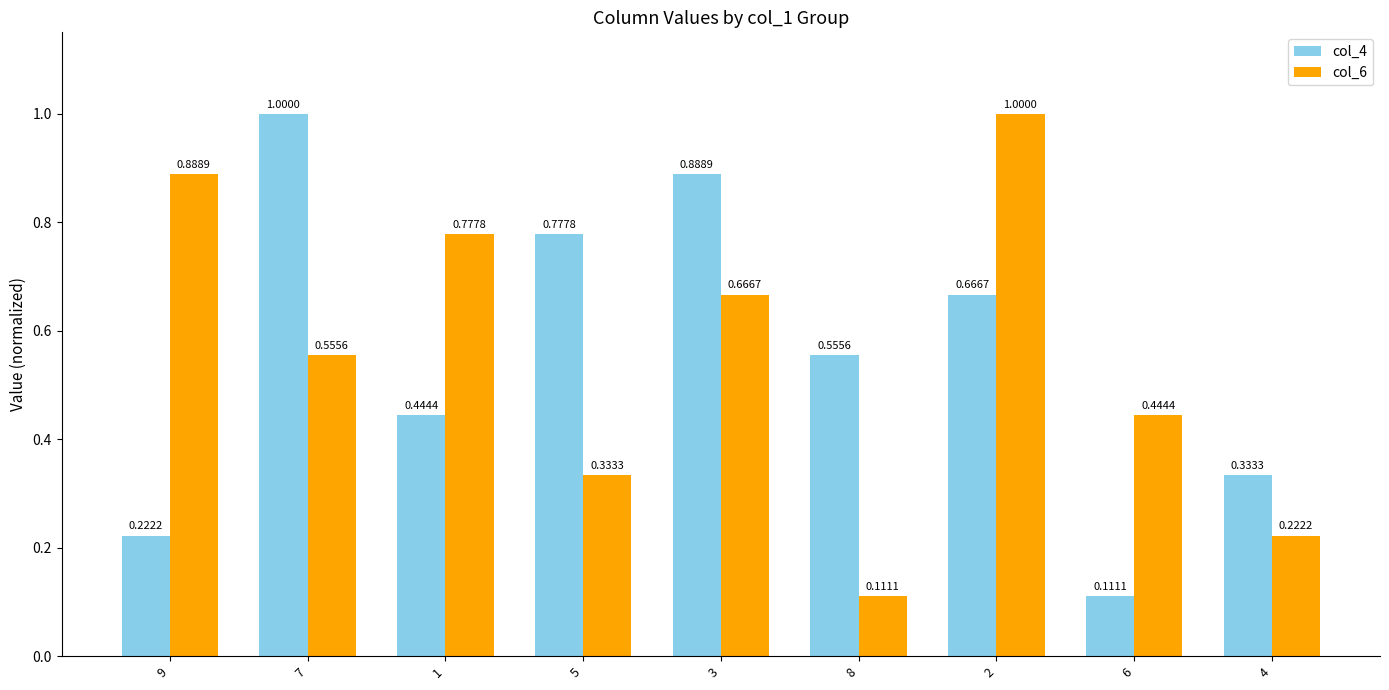

What is the sum of all col_4 values?

5.0